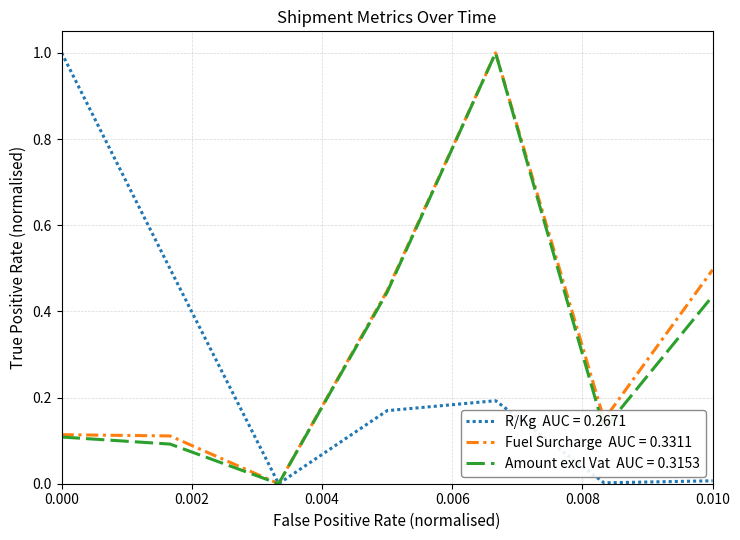

What is the greatest value displayed?

1.0